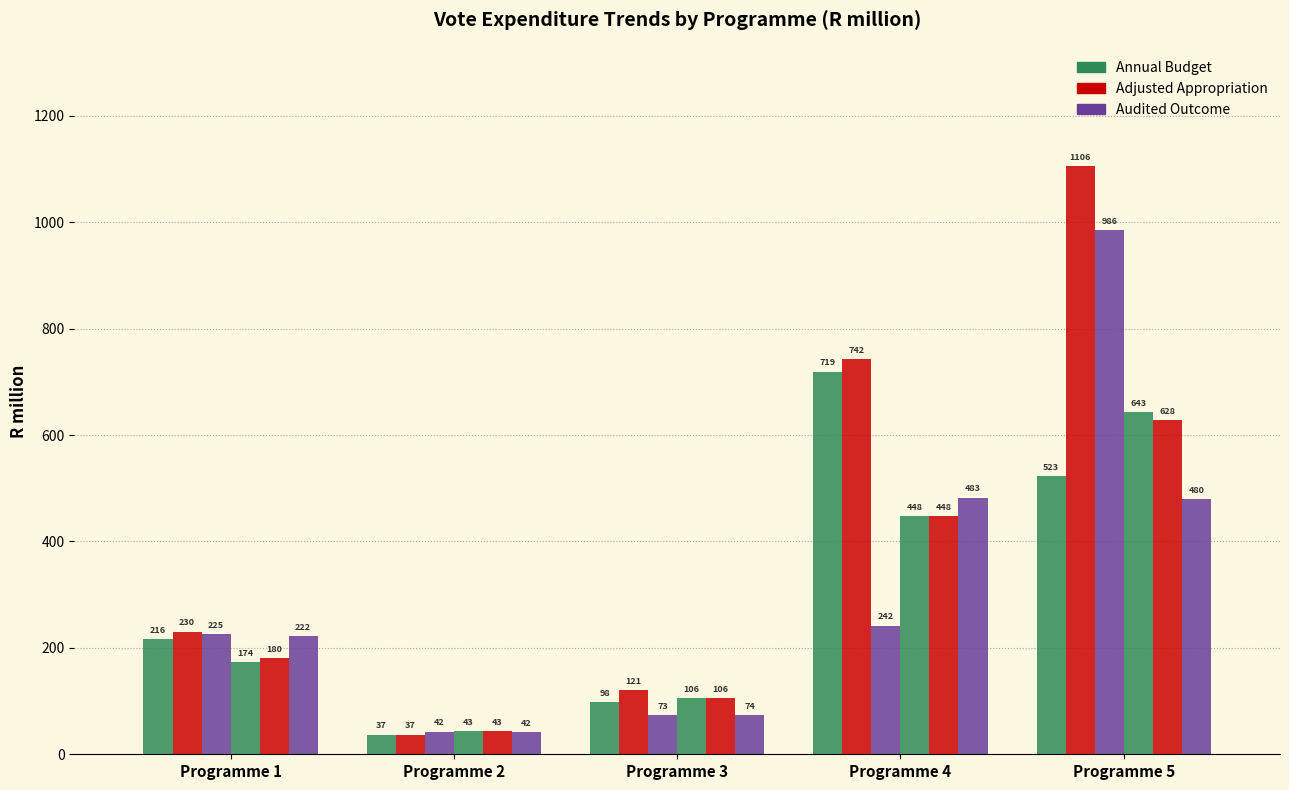

Which has a higher value, Programme 4 or Programme 3?

Programme 4